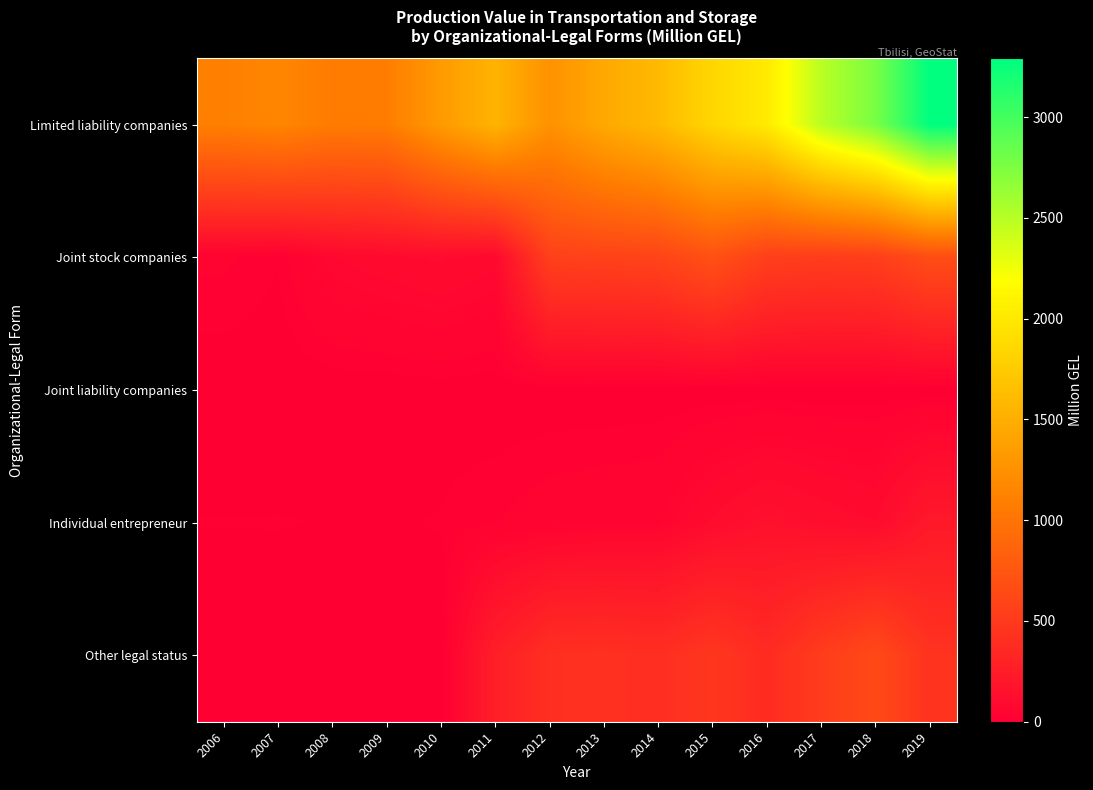

Reading left to right, what are all the values shown in this chart?

Limited liability companies: 2006=1101.3	2007=1149.7	2008=1066.8	2009=1077.6	2010=1332.0	2011=1545.8	2012=1253.3	2013=1455.6	2014=1601.4	2015=1845.4	2016=2022.1	2017=2488.1	2018=2770.6	2019=3291.8
Joint stock companies: 2006=30.0	2007=13.9	2008=76.0	2009=93.3	2010=107.7	2011=85.1	2012=557.1	2013=571.2	2014=586.6	2015=701.5	2016=547.5	2017=526.8	2018=538.8	2019=670.8
Joint liability companies: 2006=0.4	2007=1.0	2008=0.9	2009=1.4	2010=4.5	2011=0.1	2012=0.3	2013=0.6	2014=0.4	2015=0.1	2016=0.0	2017=0.1	2018=0.0	2019=0.0
Individual entrepreneur: 2006=13.4	2007=13.6	2008=12.2	2009=11.0	2010=14.1	2011=25.3	2012=39.1	2013=44.5	2014=49.1	2015=108.6	2016=153.1	2017=123.1	2018=103.6	2019=219.5
Other legal status: 2006=0.0	2007=1.2	2008=1.7	2009=0.6	2010=0.3	2011=272.0	2012=408.8	2013=420.9	2014=398.6	2015=471.0	2016=375.2	2017=523.5	2018=637.7	2019=439.3